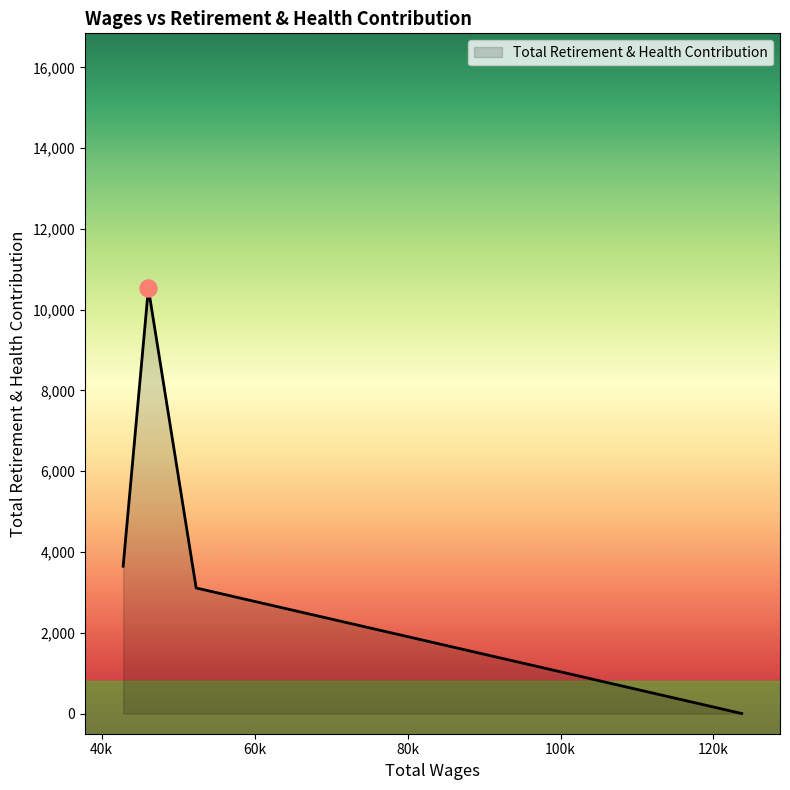

What is the greatest value displayed?

10526